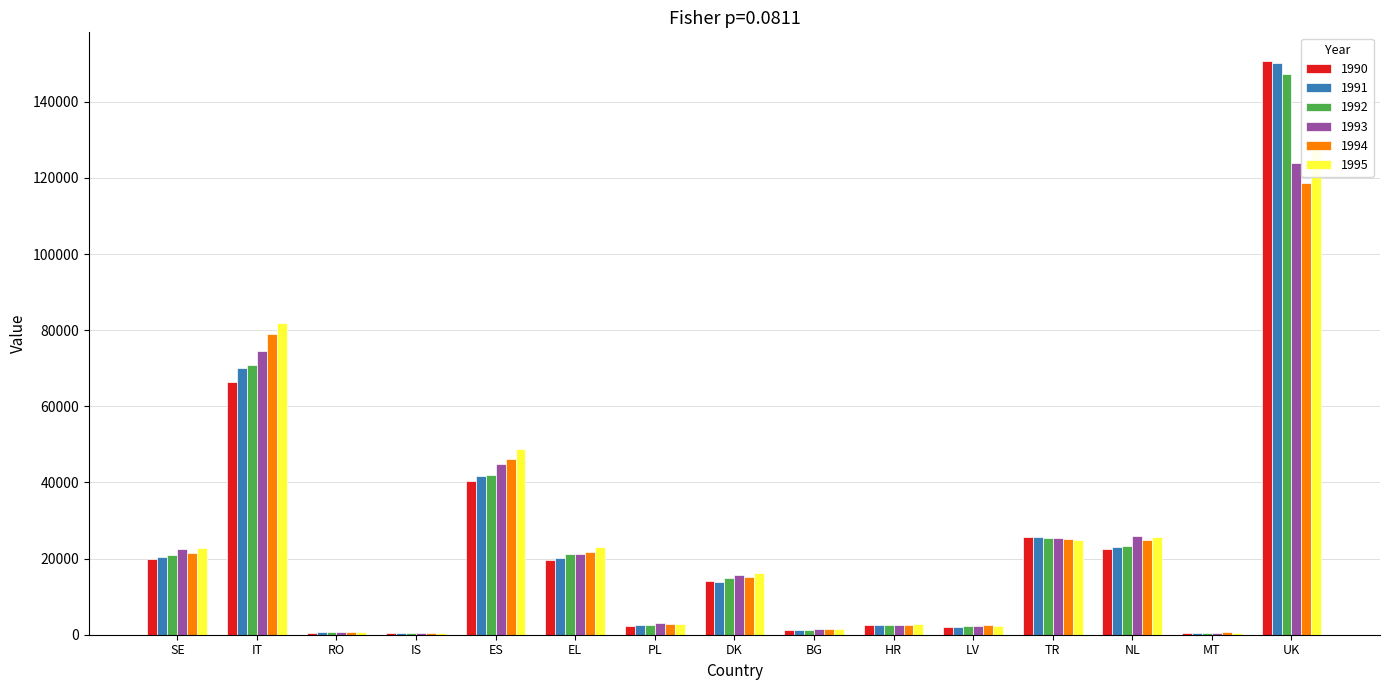

Count the number of categories in the chart.

15